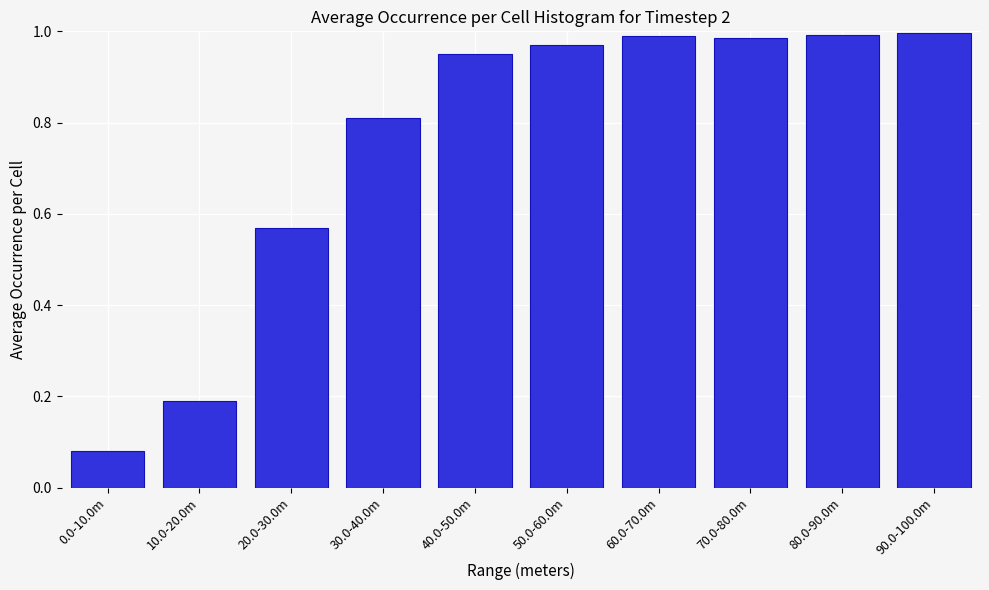

At which category does the chart reach its minimum across all series?

0.0-10.0m